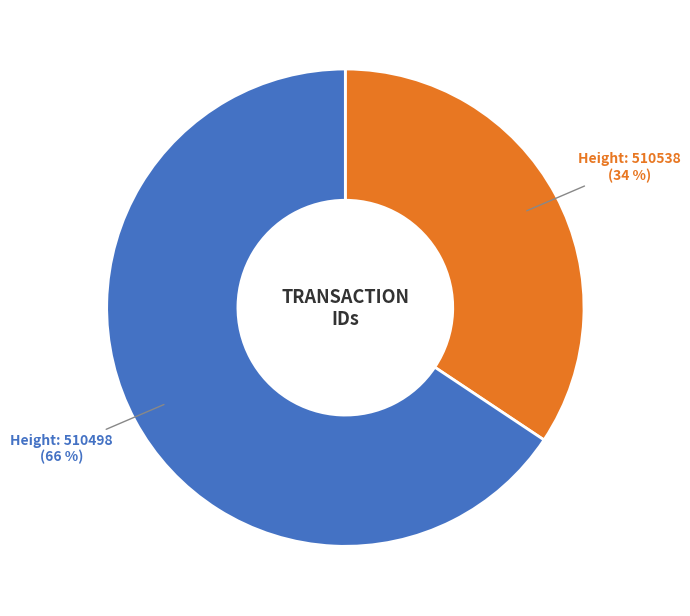

To the nearest percent, what is the average slice percentage?

50%